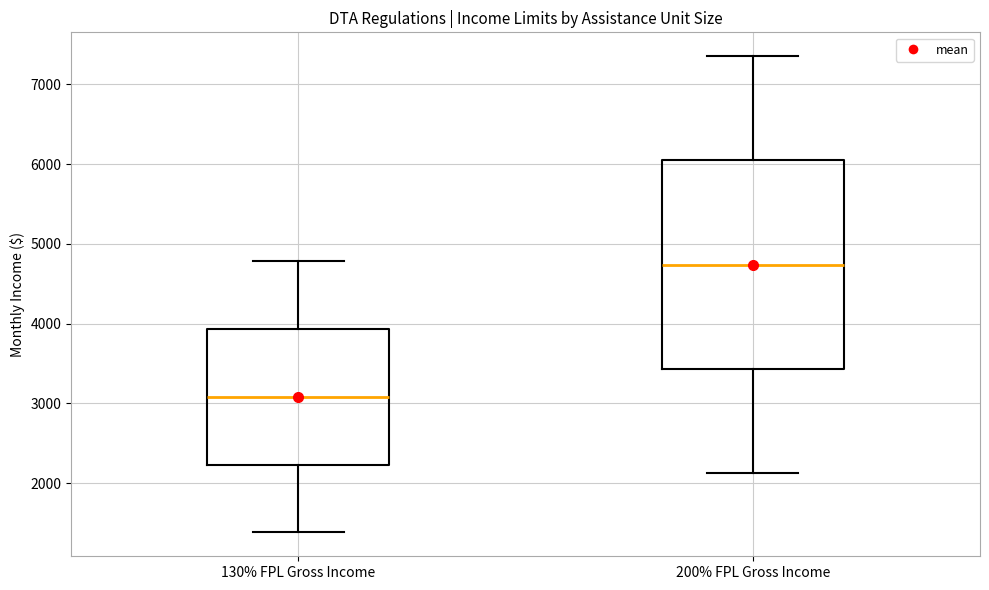

Which box is the tallest, from its lower edge to its upper edge?

200% FPL Gross Income